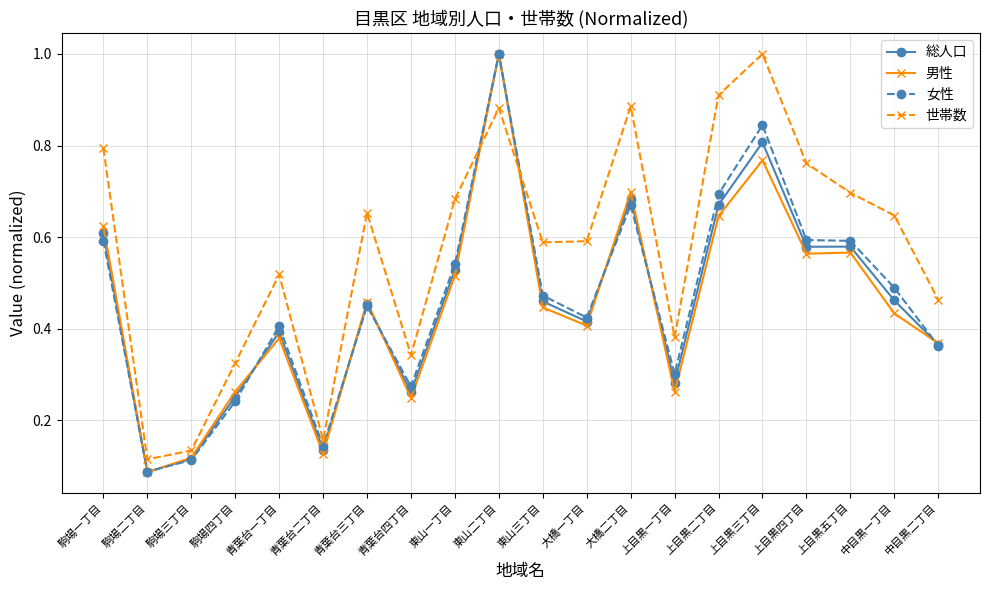

Which series changed the most between 東山二丁目 and 上目黒一丁目?

男性